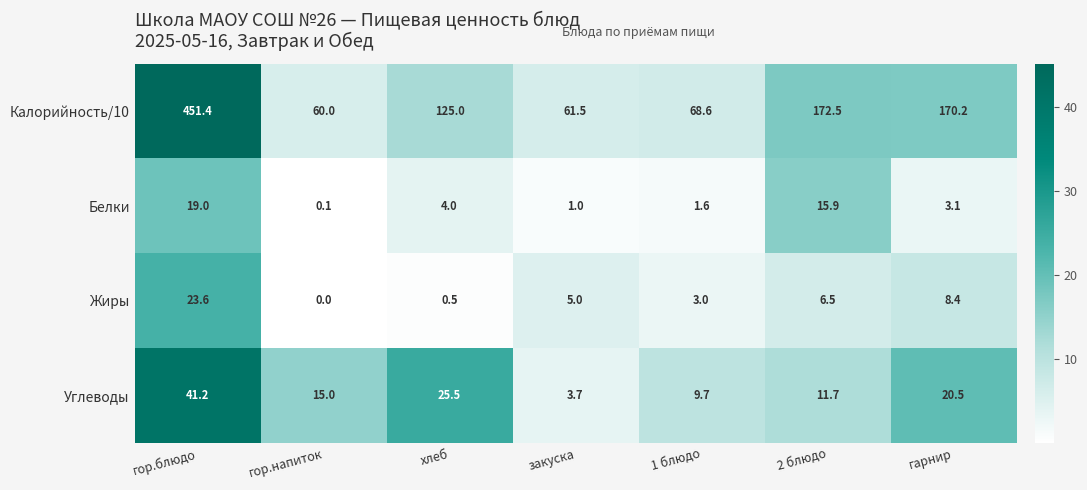

Read the Белки value at 1 блюдо.

1.6